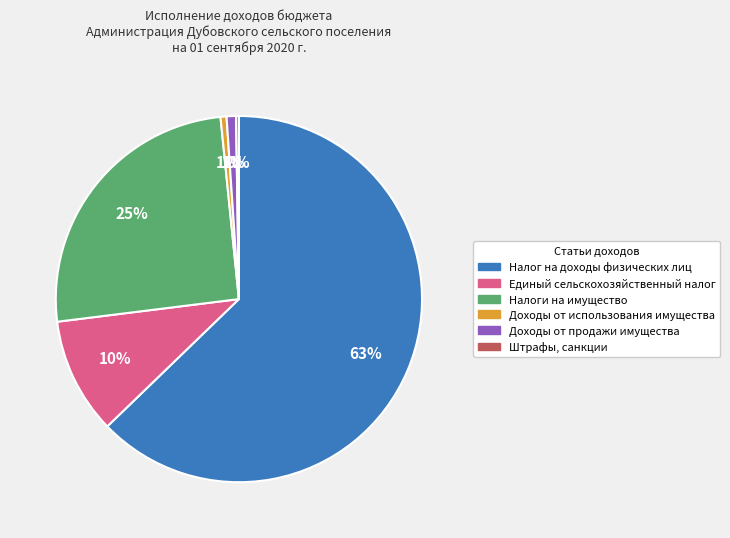

True or false: Налог на доходы физических лиц accounts for 63% of the total.

True